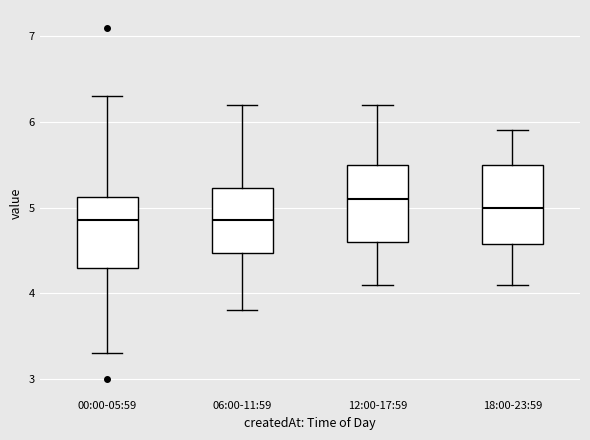

Reading left to right, transcribe this box plot: for each box, give where its median line is, the range the box spans, and where its two whiskers end, as read against the y-axis. The values are not printed on the chart, so give them approximately, as read against the axis.

00:00-05:59: median 4.9, box 4.3 to 5.1, whiskers 3.3 to 6.3
06:00-11:59: median 4.9, box 4.5 to 5.2, whiskers 3.8 to 6.2
12:00-17:59: median 5.1, box 4.6 to 5.5, whiskers 4.1 to 6.2
18:00-23:59: median 5.0, box 4.6 to 5.5, whiskers 4.1 to 5.9